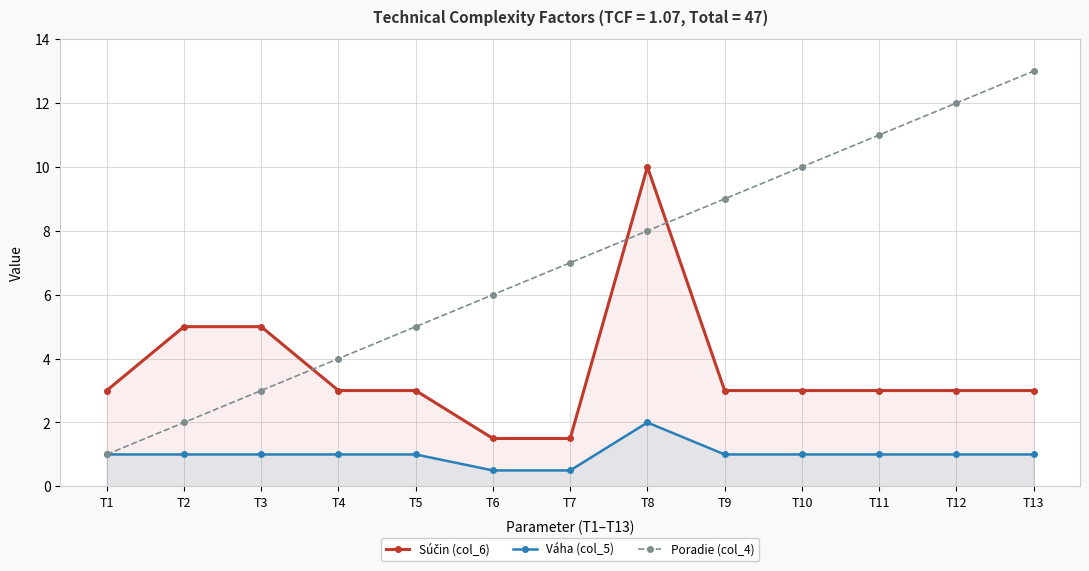

In Váha (col_5), how many points are higher than both neighbors (excluding endpoints)?

1